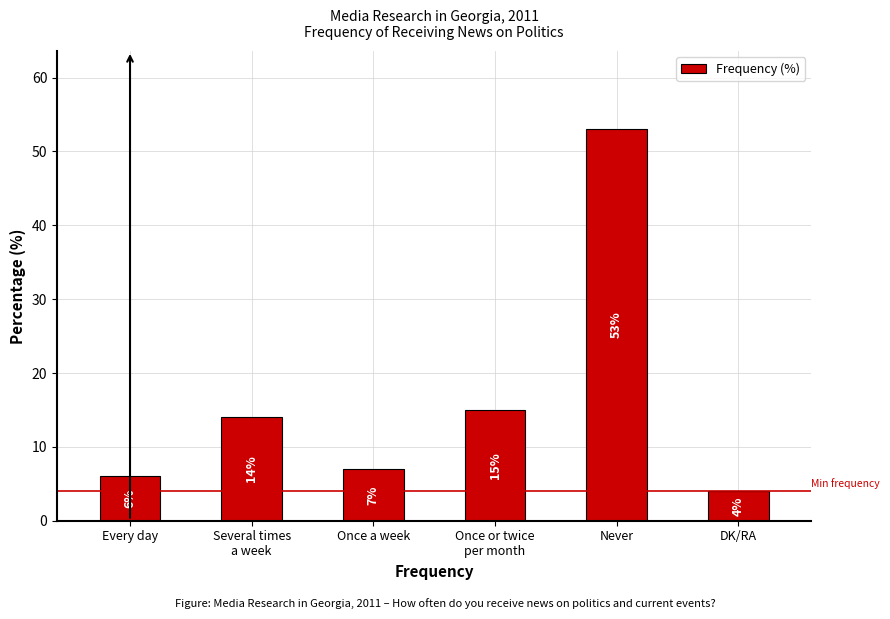

Does the chart contain stacked bars?

No